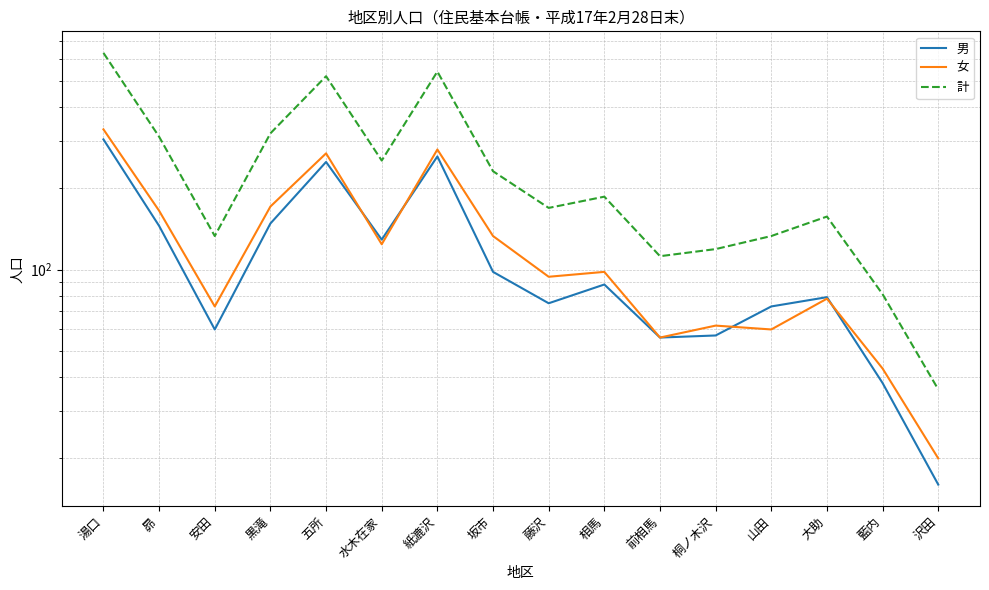

At which label is 女 closest to 175?

黒滝